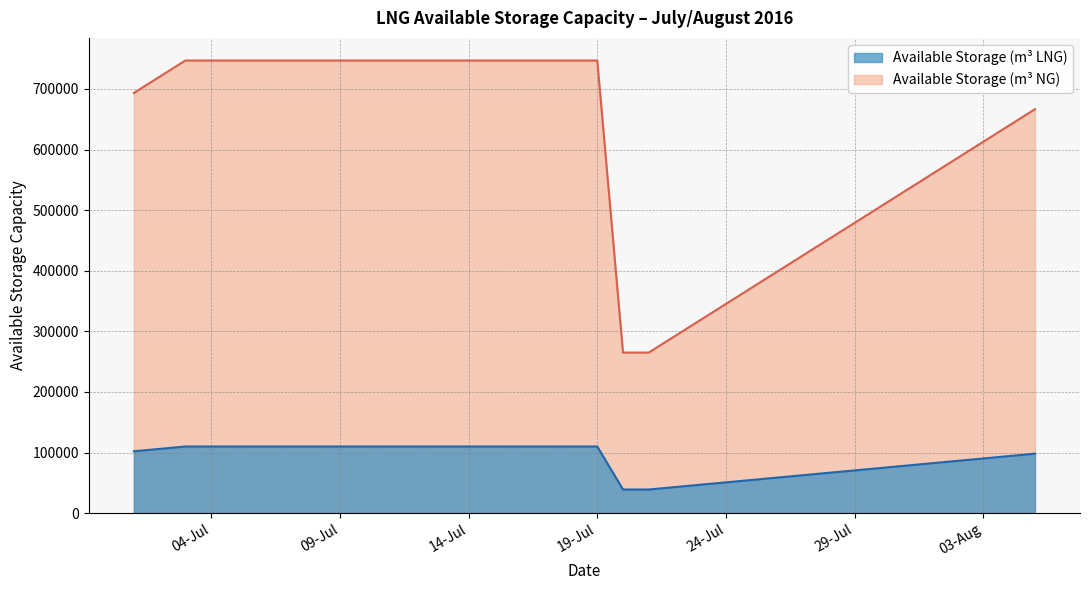

True or false: Available Storage (m3 LNG) has more than 2 points higher than both neighbors.

False